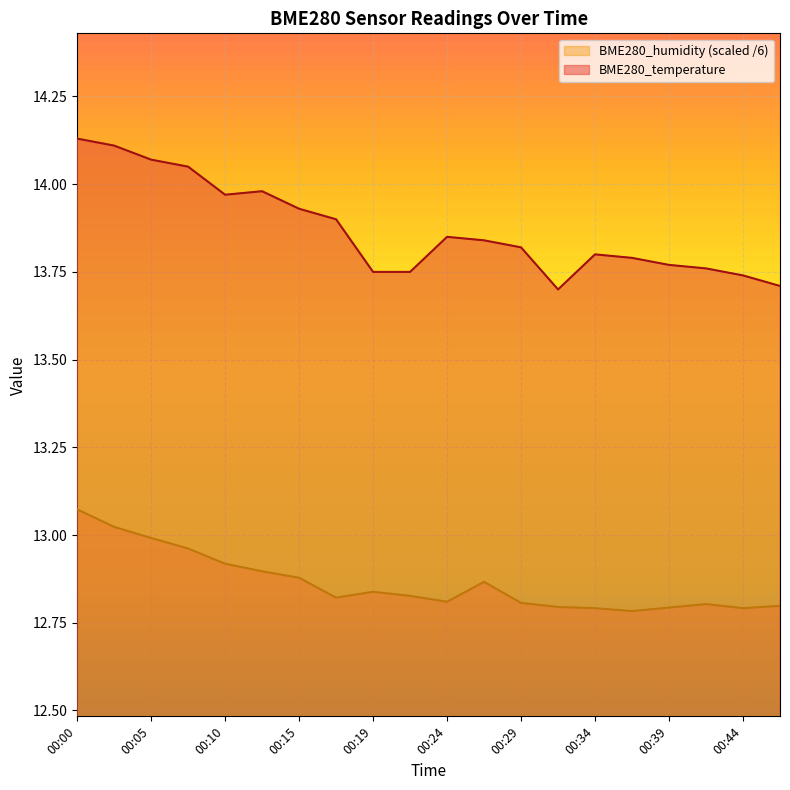

Which series has the largest total across all categories?

BME280_temperature